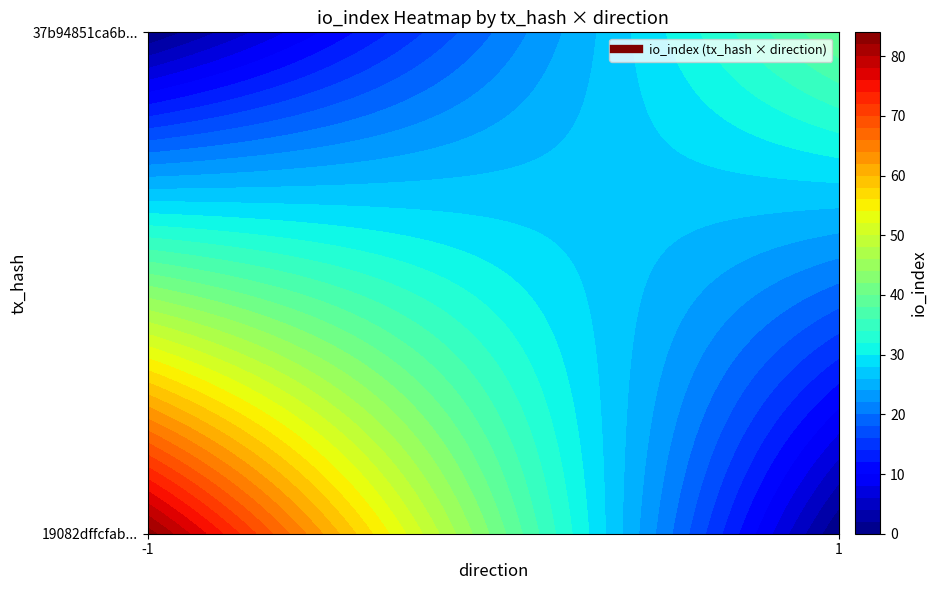

Reading left to right, list all the values displayed in this chart.

19082dffcfab083efb4660cbd9a304d52667e03: direction=-1	io_index=83
37b94851ca6b0917f43999752bdb02db6dd7cbb: direction=1	io_index=40